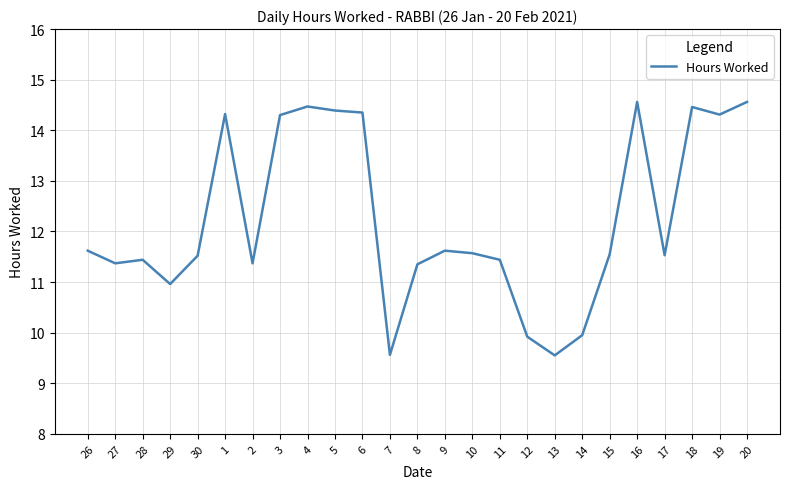

What is the difference between the maximum and minimum values?

5.0